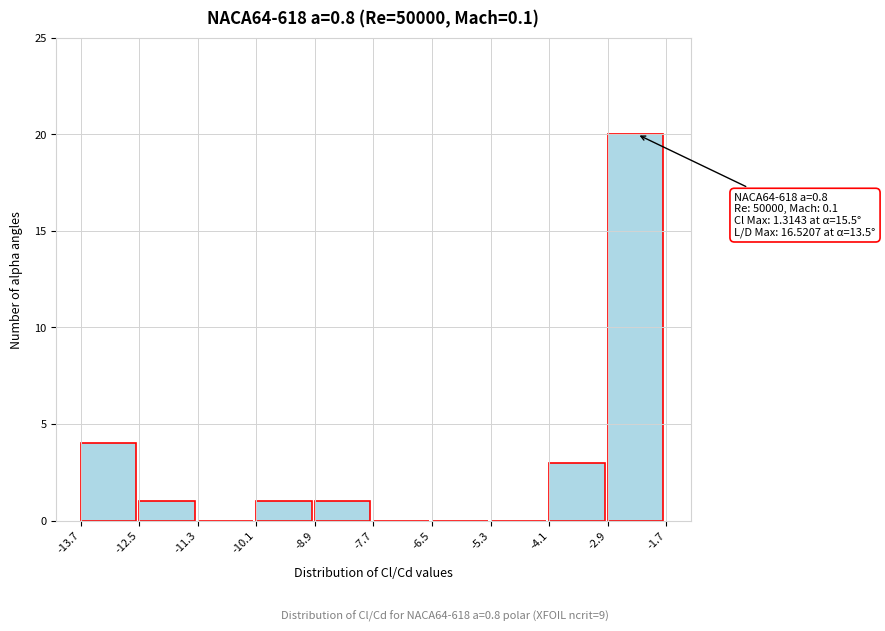

Which range on the x-axis has the tallest bar?

-2.9 to -1.7